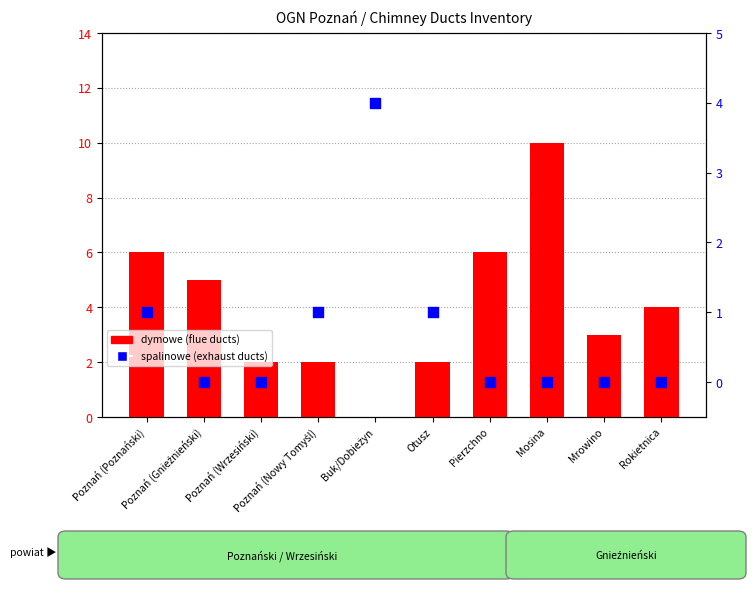

What are all the series names shown in the legend?

dymowe (flue ducts), spalinowe (exhaust ducts)